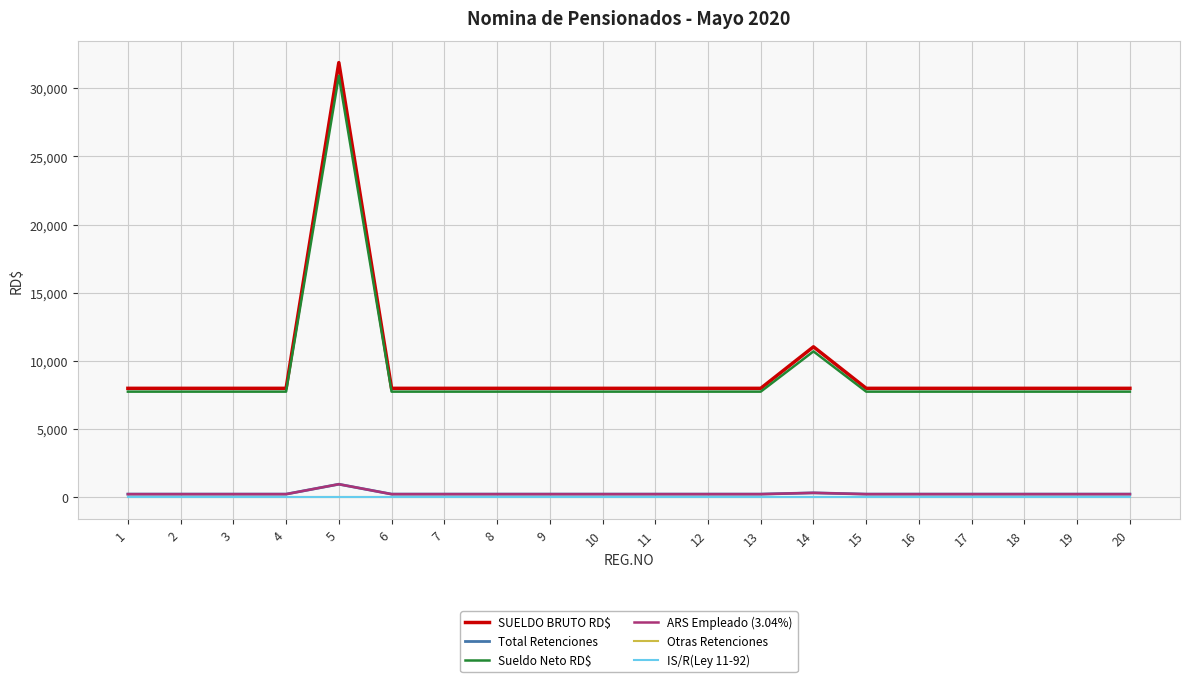

List the series in order of their peak value, lowest first.

Otras Retenciones, IS/R(Ley 11-92), Total Retenciones, ARS Empleado (3.04%), Sueldo Neto RD$, SUELDO BRUTO RD$